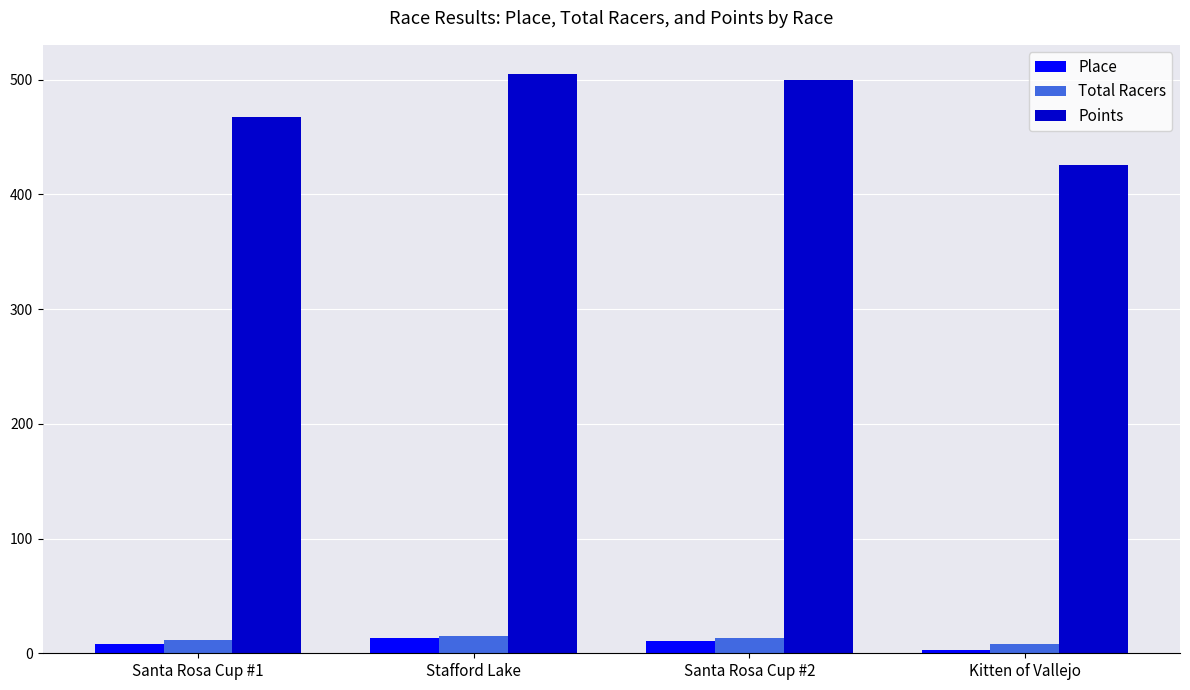

What is the label of the 4th bar from the left?

Kitten of Vallejo